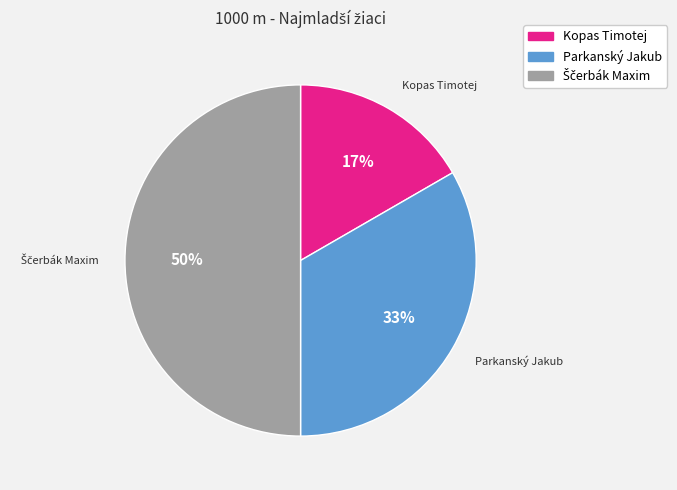

To the nearest percent, what is the difference between the largest and smallest slice percentages?

33%